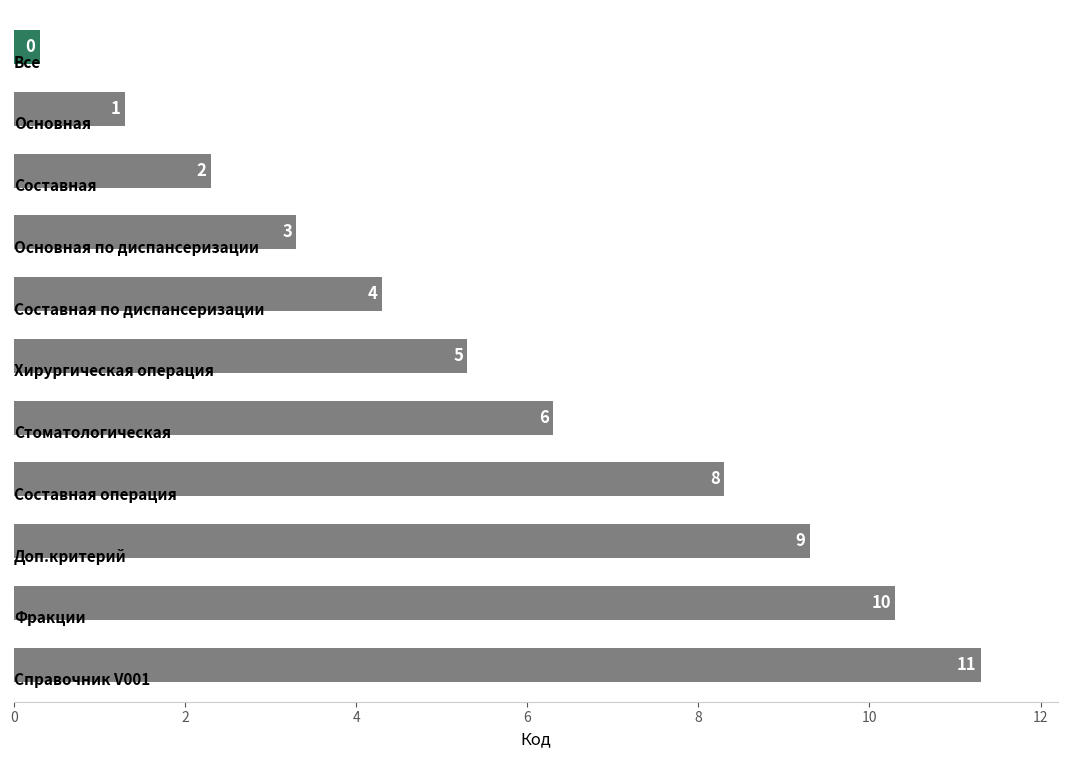

Does the chart contain any negative values?

No